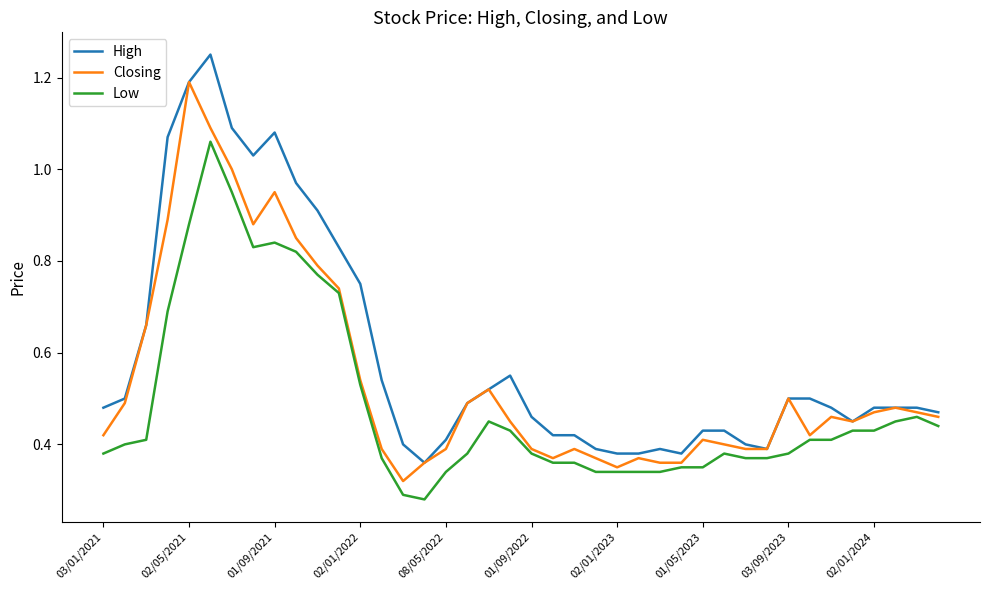

What are all the series names shown in the legend?

High, Closing, Low